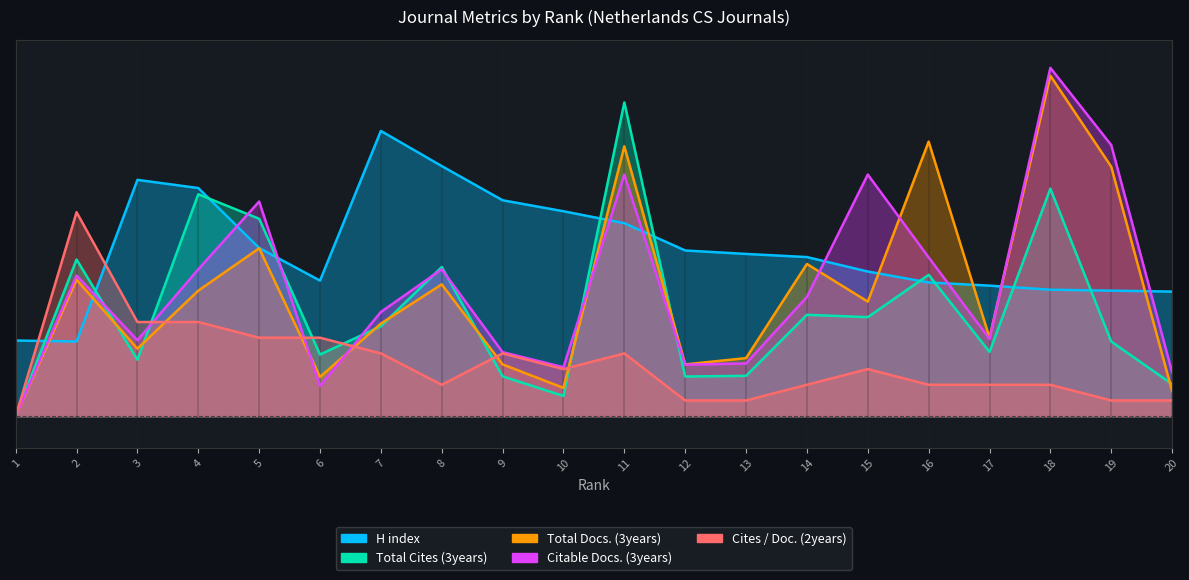

True or false: Citable Docs. (3years) has a value of 383.5 at 19.

False